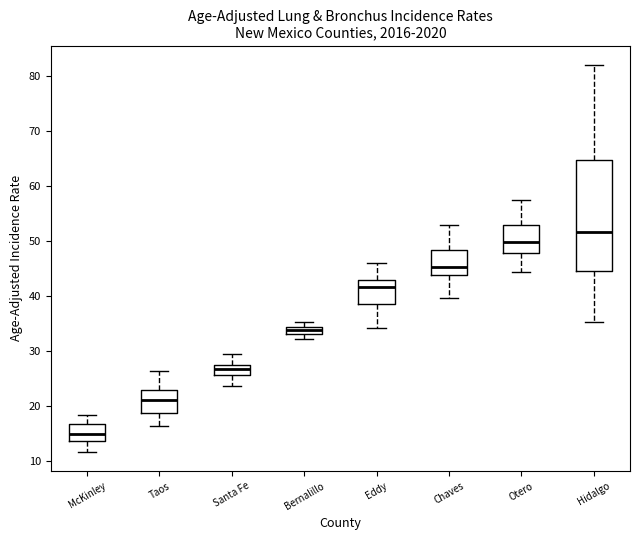

Where is the upper edge of the box for Chaves on the y-axis? The values are not printed on the chart, so give them approximately, as read against the axis.

48